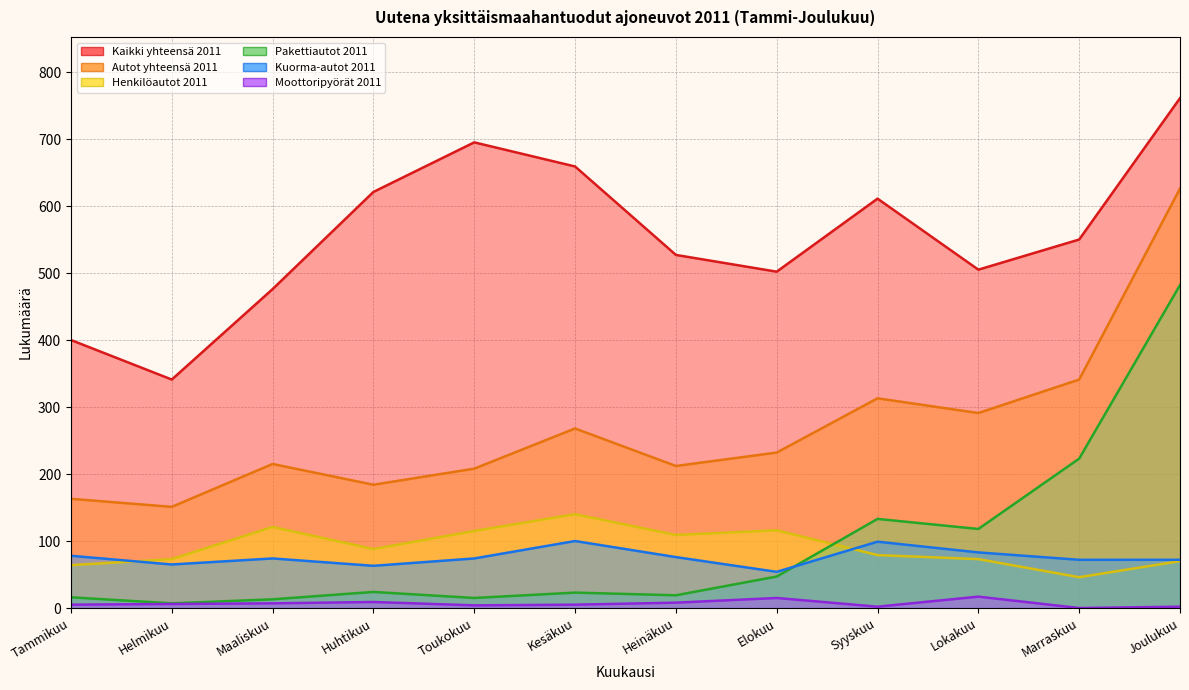

Rank the categories by Autot yhteensä 2011 value from highest to lowest.

Joulukuu, Marraskuu, Syyskuu, Lokakuu, Kesäkuu, Elokuu, Maaliskuu, Heinäkuu, Toukokuu, Huhtikuu, Tammikuu, Helmikuu